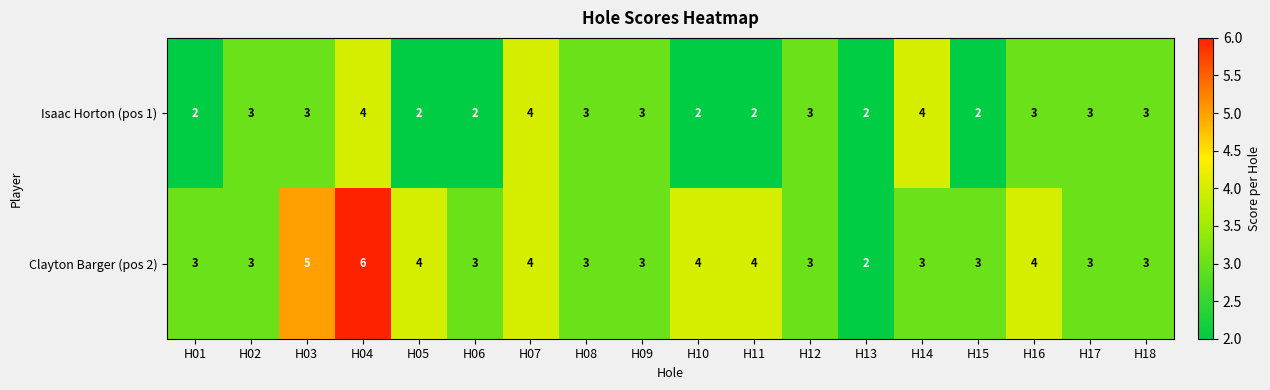

Count the Isaac Horton (pos 1) values in the range 2 to 3.

15